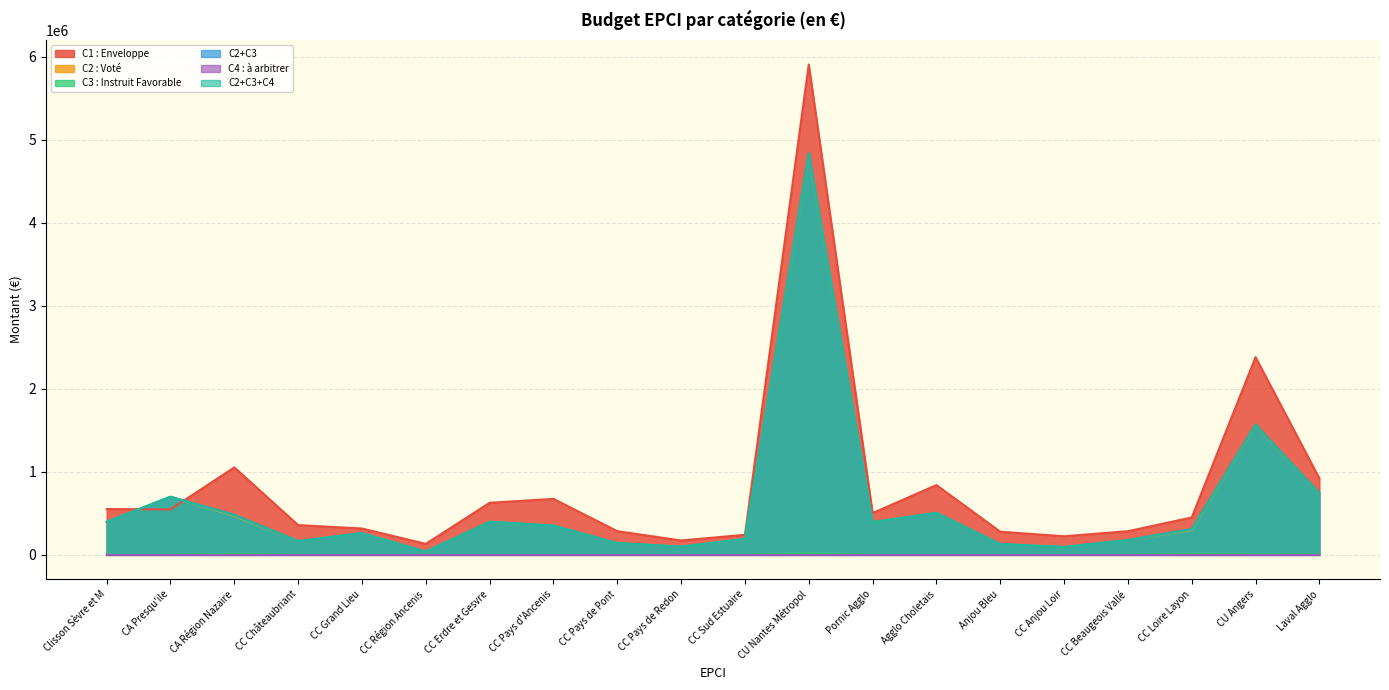

How many values in the C2+C3+C4 series exceed 351000?

9